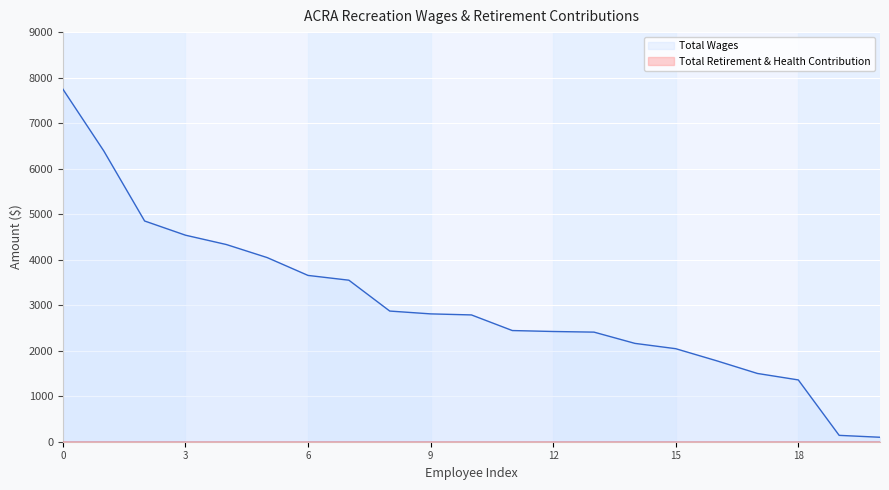

The value of Total Wages at 0 is 7746. True or false?

True